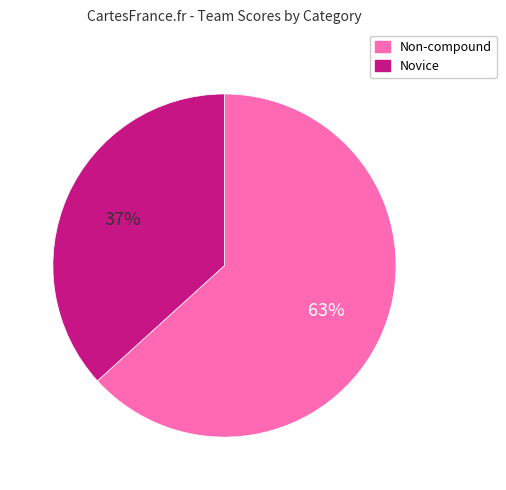

Which slice is the smallest?

Novice